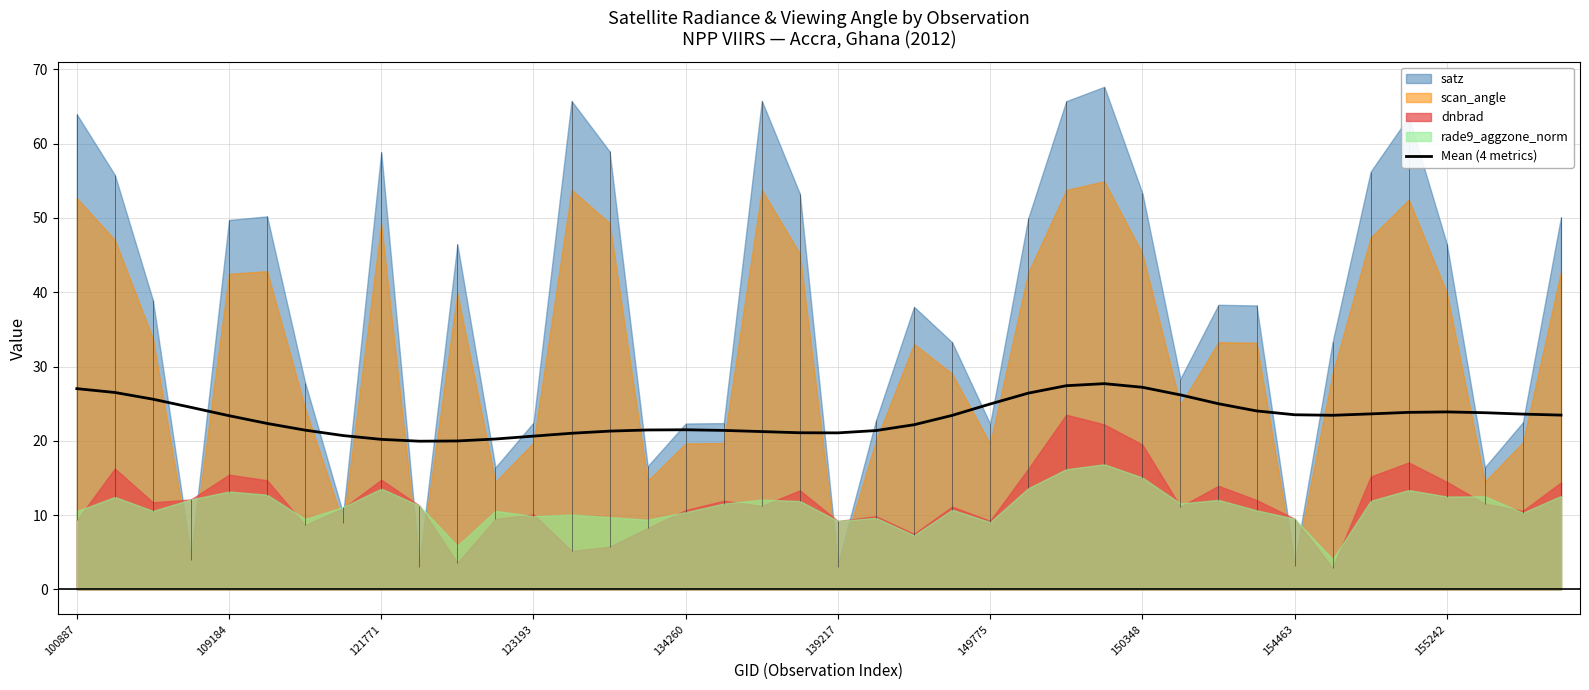

What is the minimum value for Mean (4 metrics)?

19.9